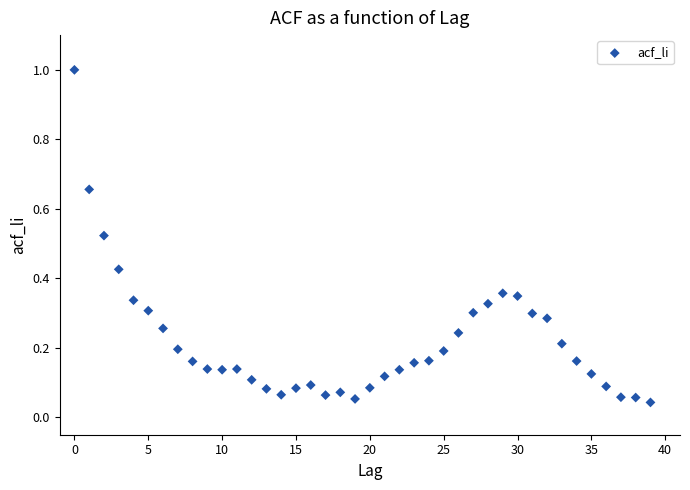

What is the range of Y values (max minus min)?

1.0